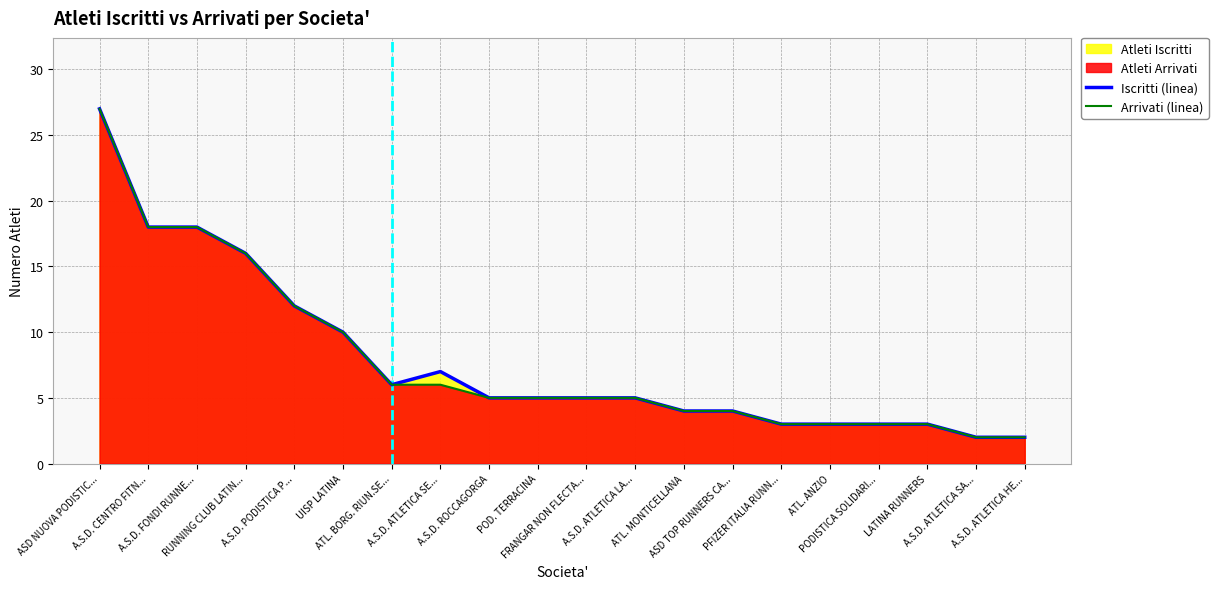

True or false: Atleti Arrivati and Atleti Iscritti intersect in this chart.

False